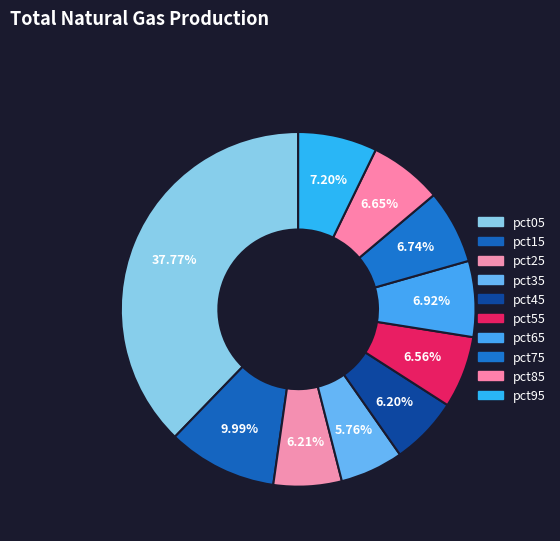

To the nearest percent, what is the difference between the largest and smallest slice percentages?

32%